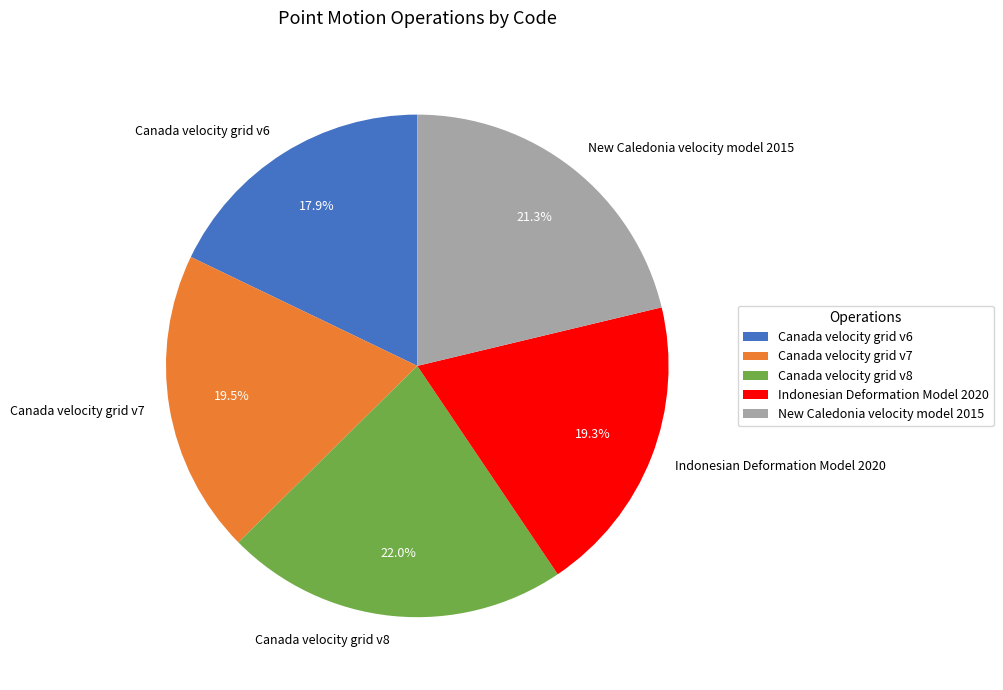

How many segments does this pie chart have?

5